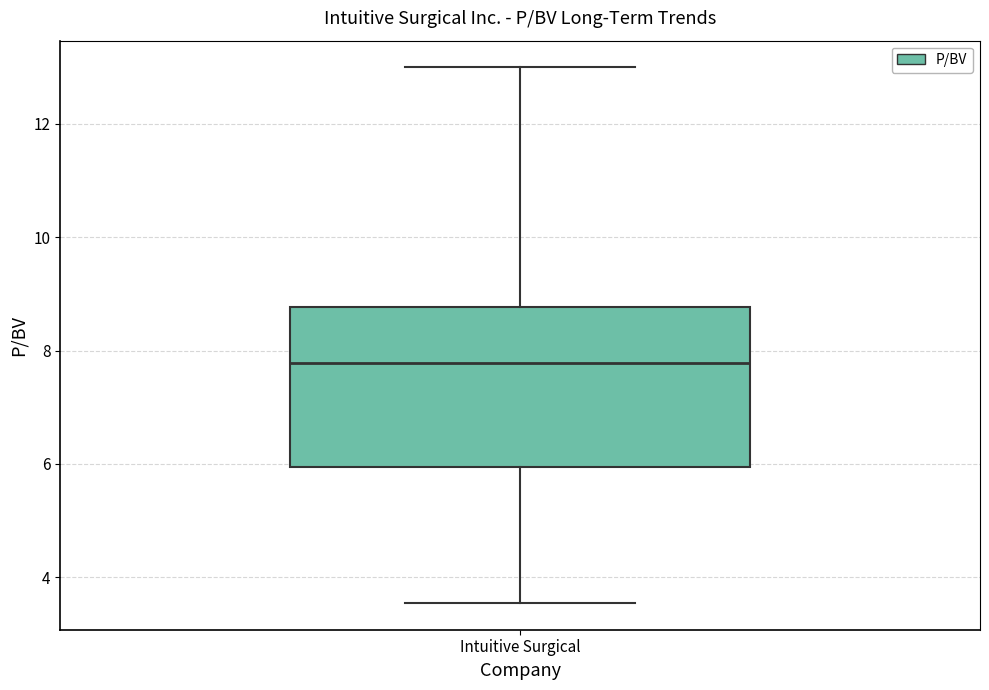

Where is the lower edge of the box for Intuitive Surgical on the y-axis? The values are not printed on the chart, so give them approximately, as read against the axis.

6.0